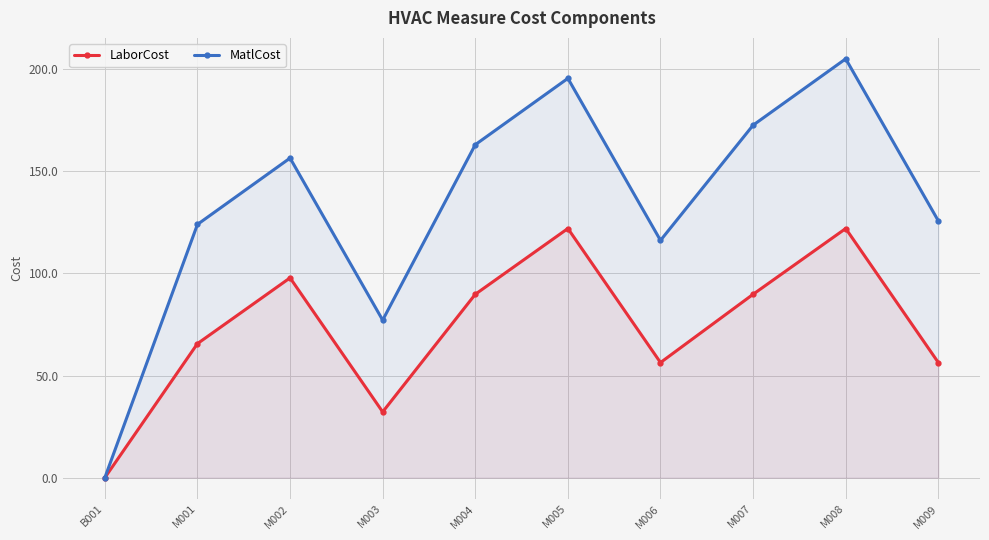

List the series in order of their peak value, lowest first.

LaborCost, MatlCost